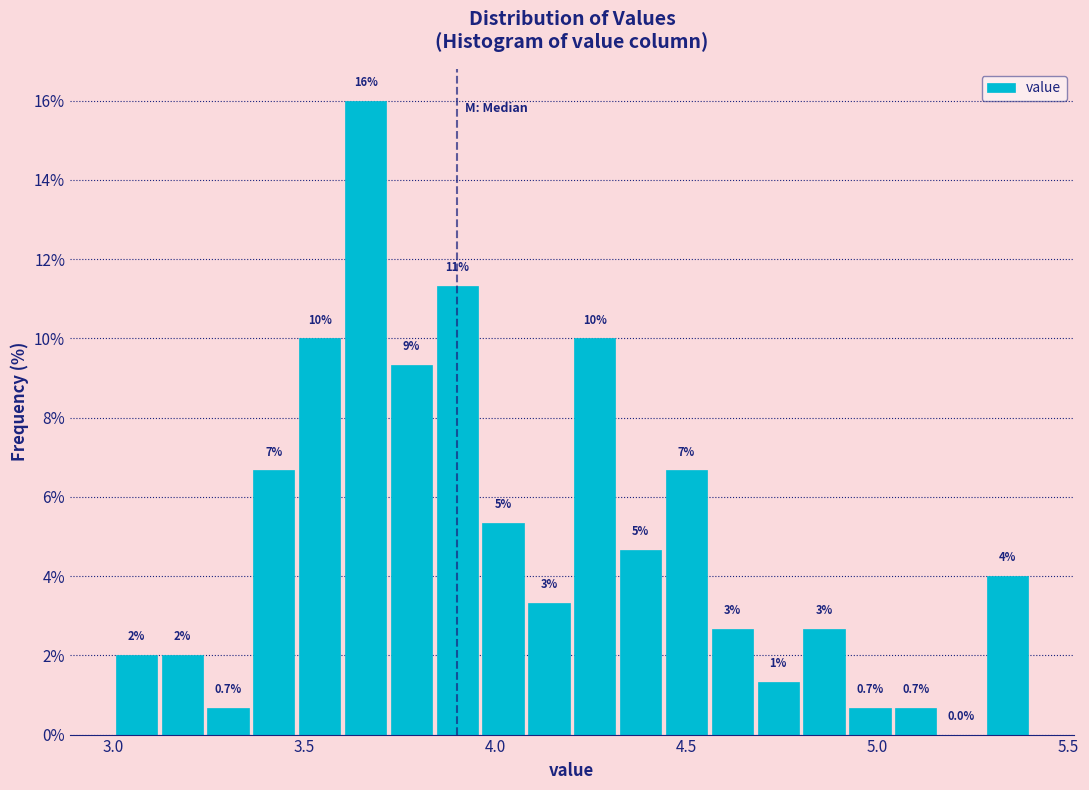

Around what value on the x-axis is the tallest bar? Give the approximate position of its centre, as read against the axis.

3.65